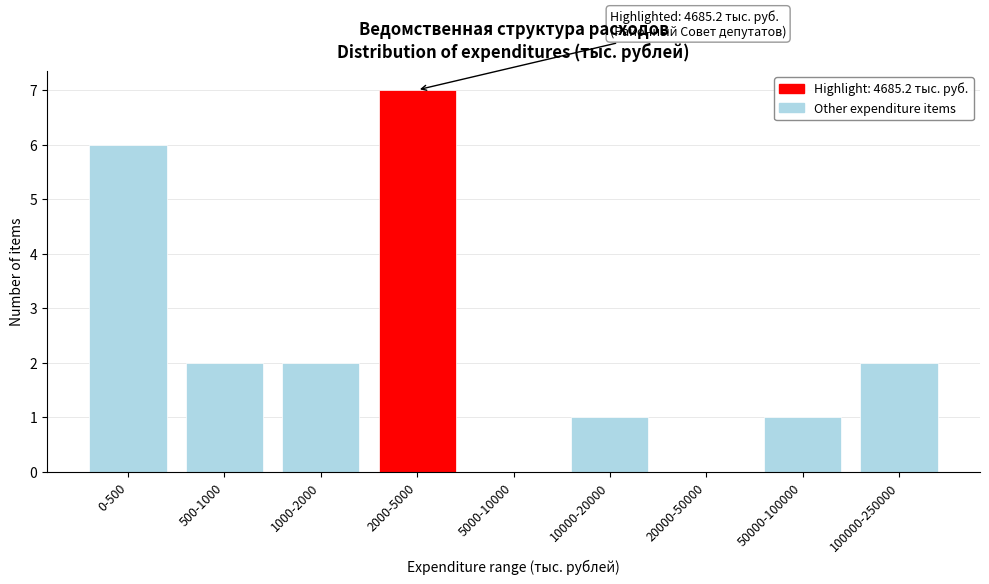

Reading left to right, list all the values displayed in this chart.

0-500=6	500-1000=2	1000-2000=2	2000-5000=7	5000-10000=0	10000-20000=1	20000-50000=0	50000-100000=1	100000-250000=2